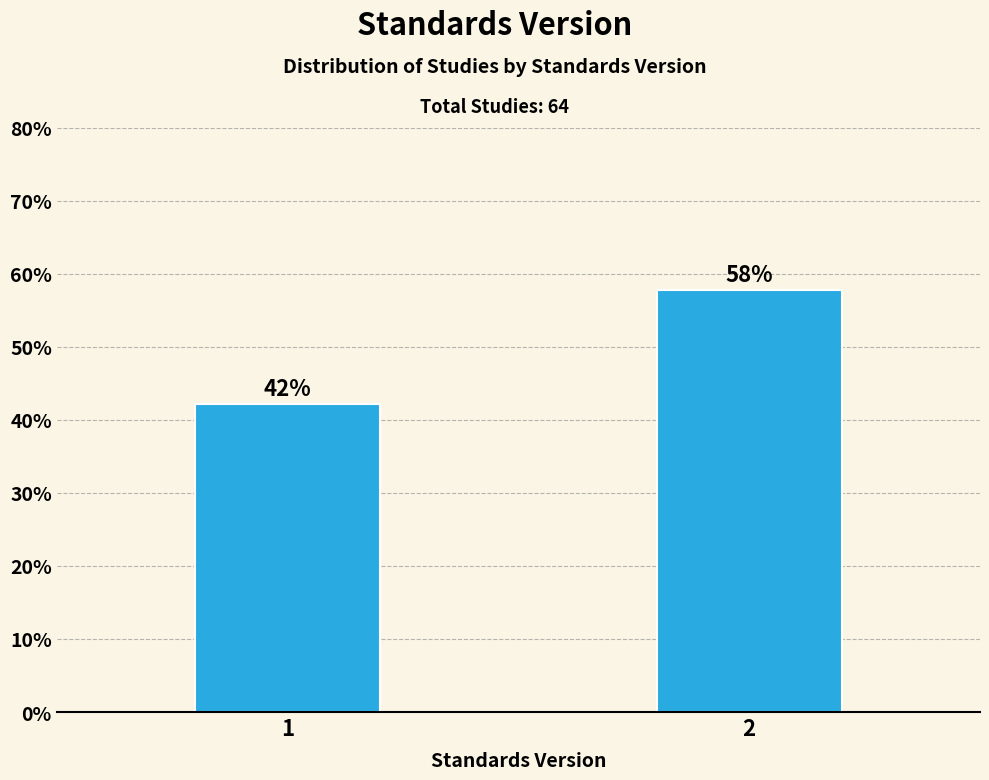

What is the value of the 2nd bar from the left?

57.8